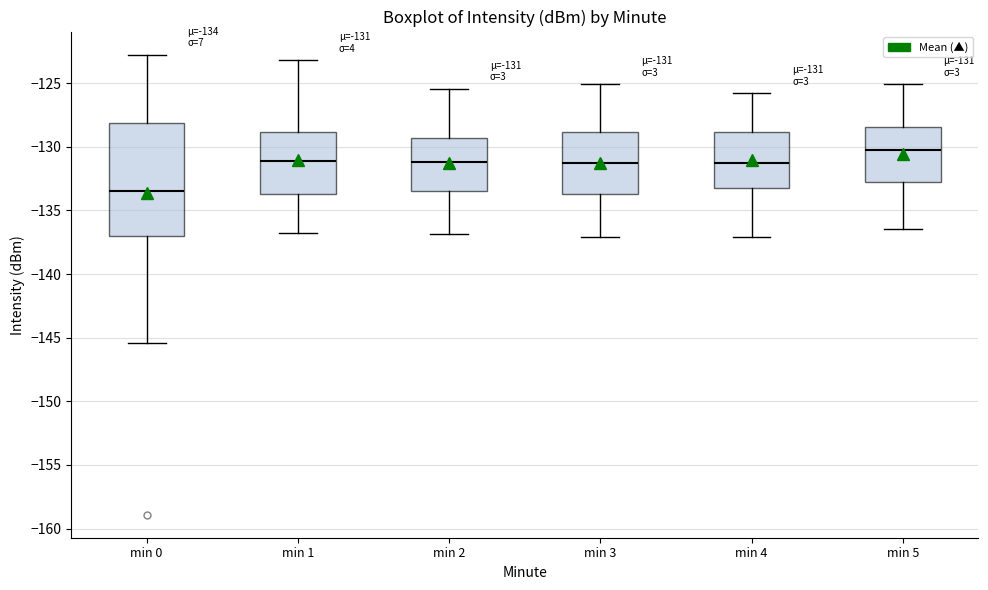

Comparing the boxes themselves (not the whiskers), which one is the tallest?

min 0